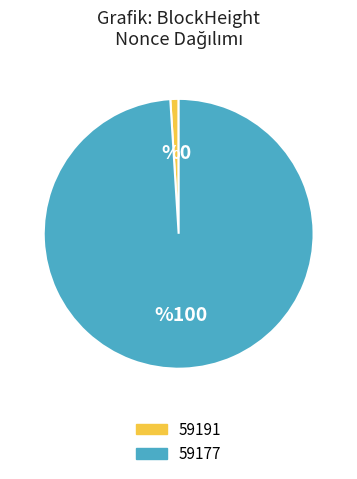

What is the largest slice in the pie chart?

59177